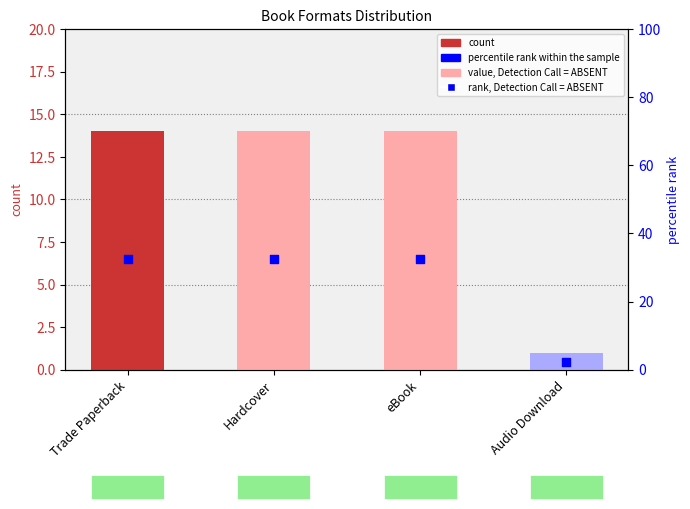

Is the value of percentile rank within the sample at Audio Download greater than the value of count at eBook?

No